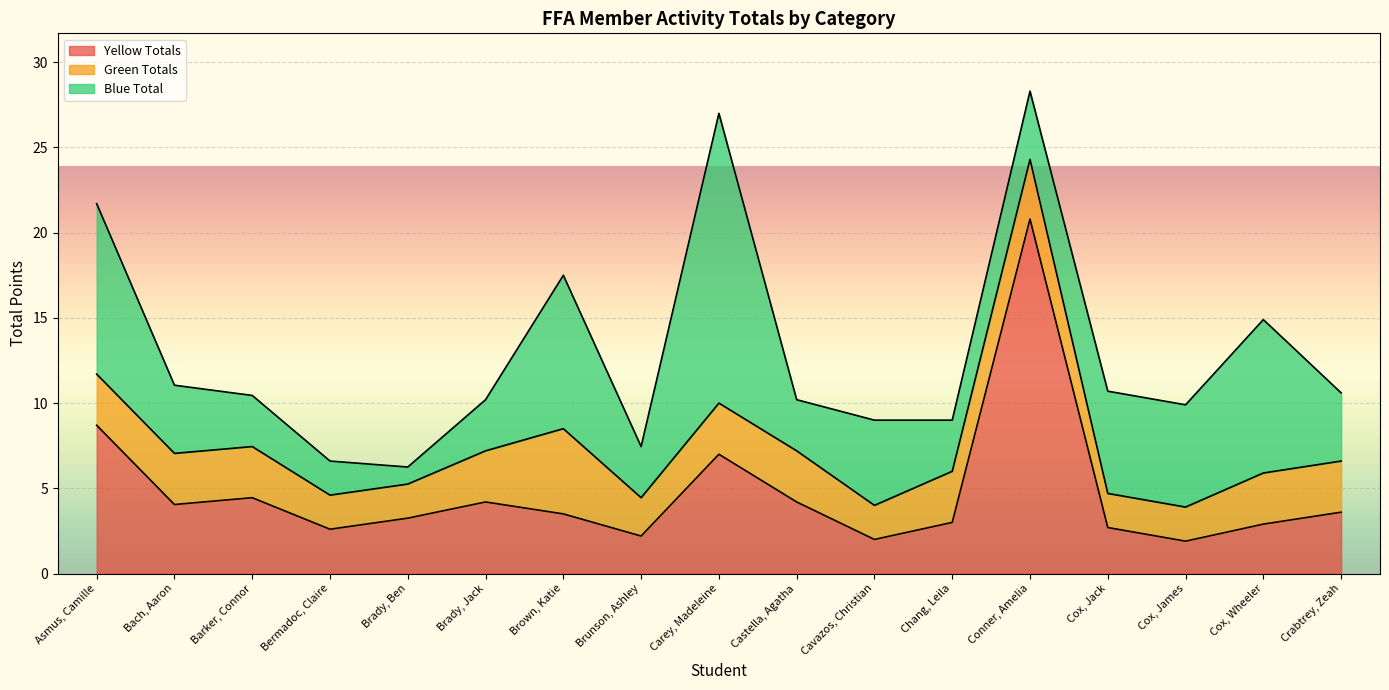

What is the highest value of the Yellow Totals series?

20.8